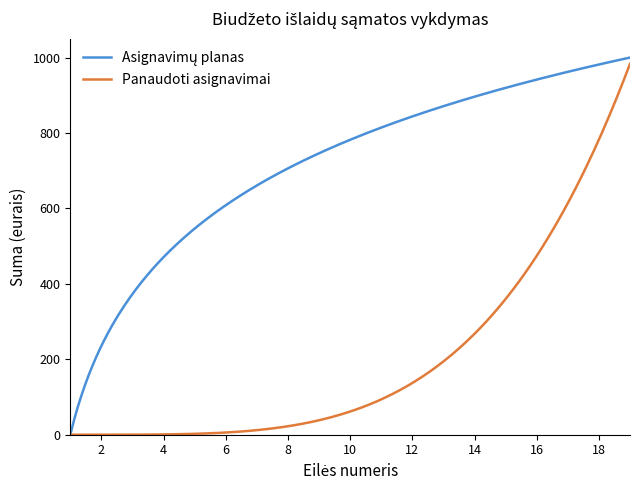

What is the maximum value for Panaudoti asignavimai?

983.5